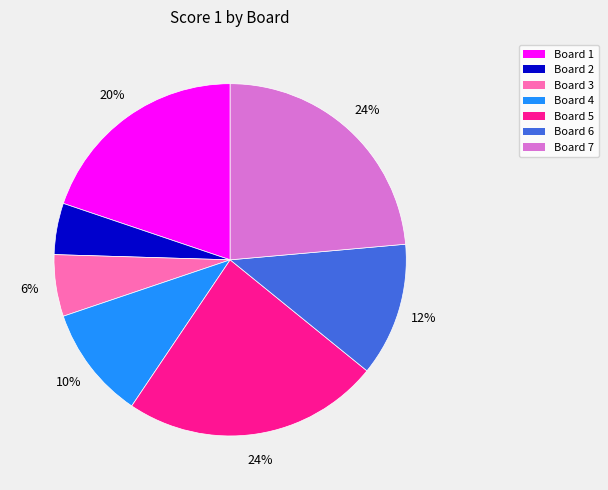

True or false: Board 5 accounts for 38% of the total.

False